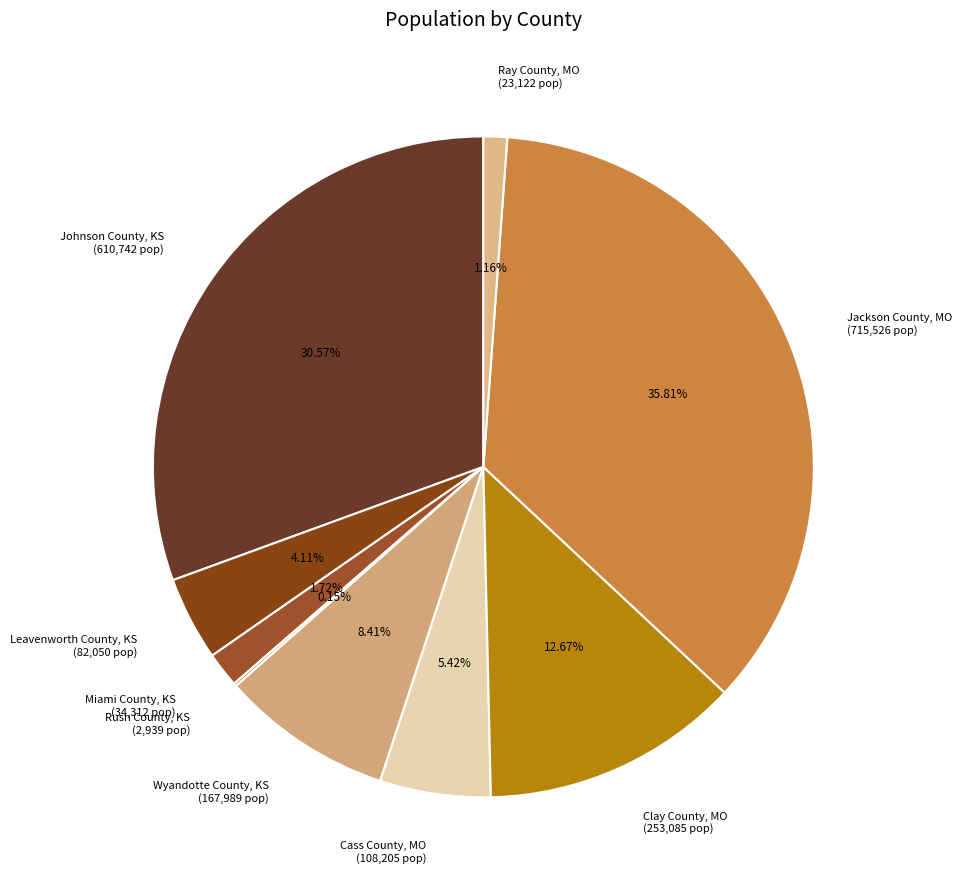

To the nearest percent, what is the combined percentage of Jackson County, MO and Clay County, MO?

48%